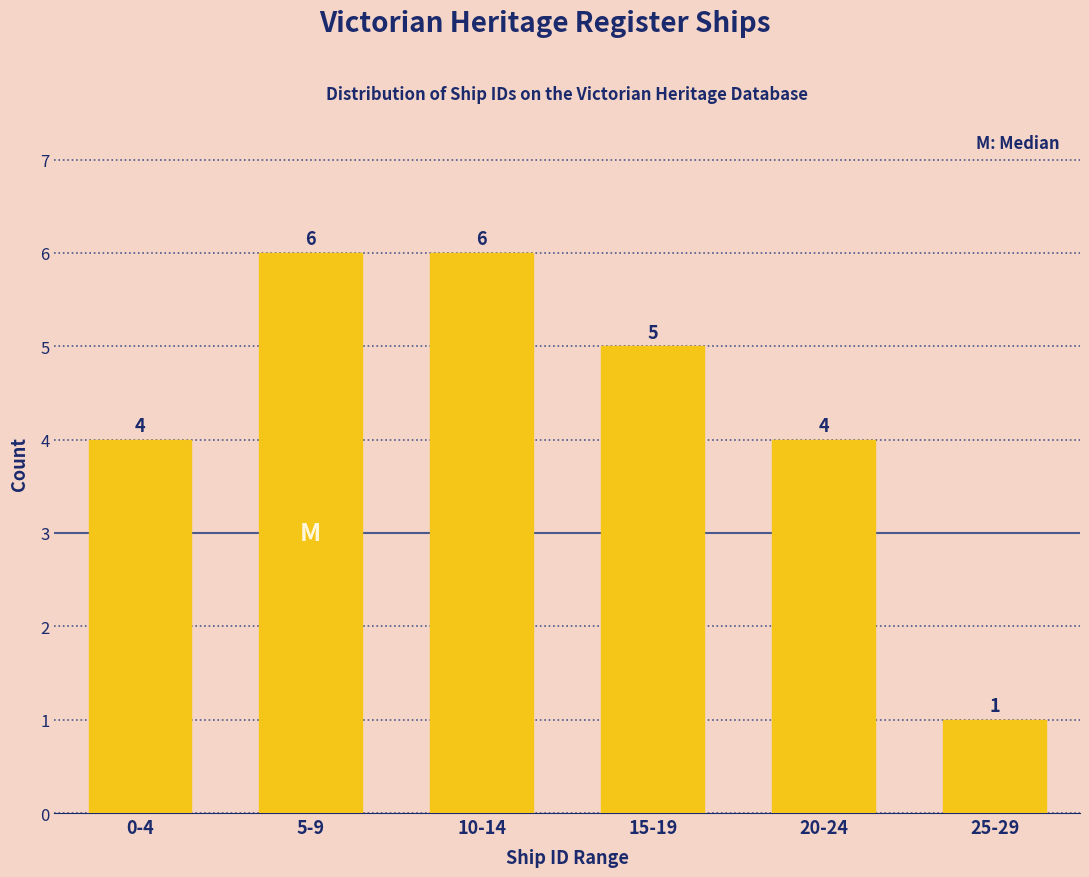

Reading left to right, list all the values displayed in this chart.

0-4=4	5-9=6	10-14=6	15-19=5	20-24=4	25-29=1